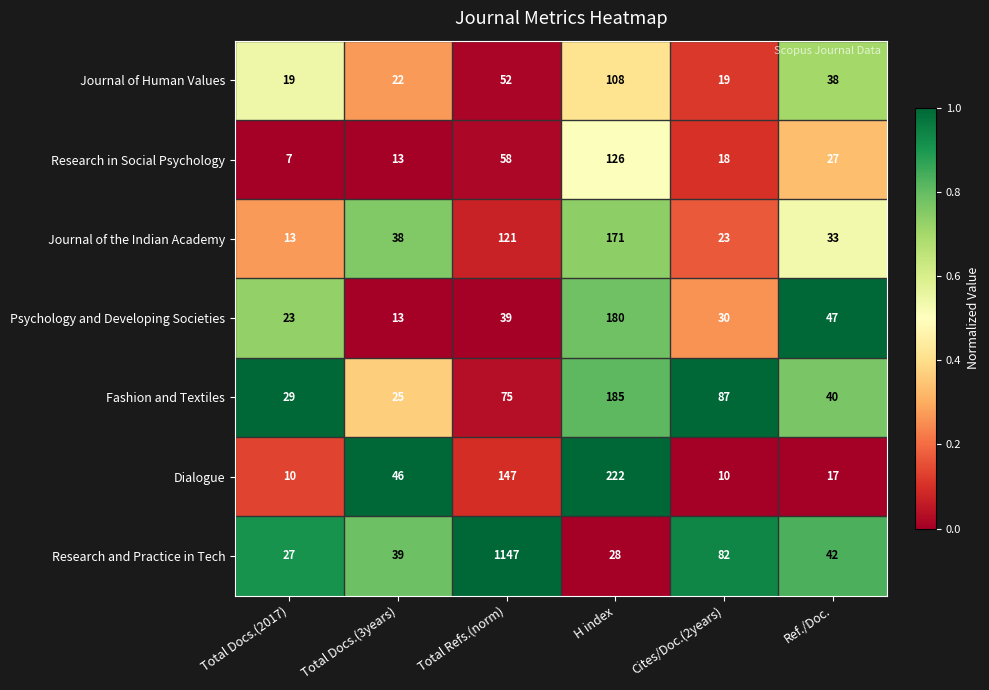

Between Total Refs.(norm) and Cites/Doc.(2years), which series saw the biggest shift?

Research and Practice in Tech